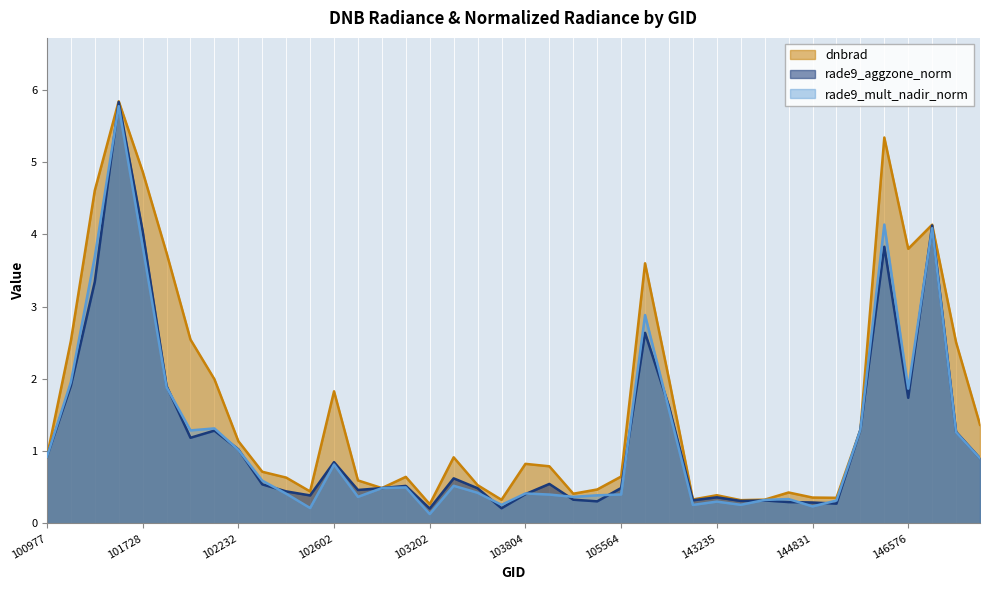

Between 103804 and 103202, which is larger?

103804